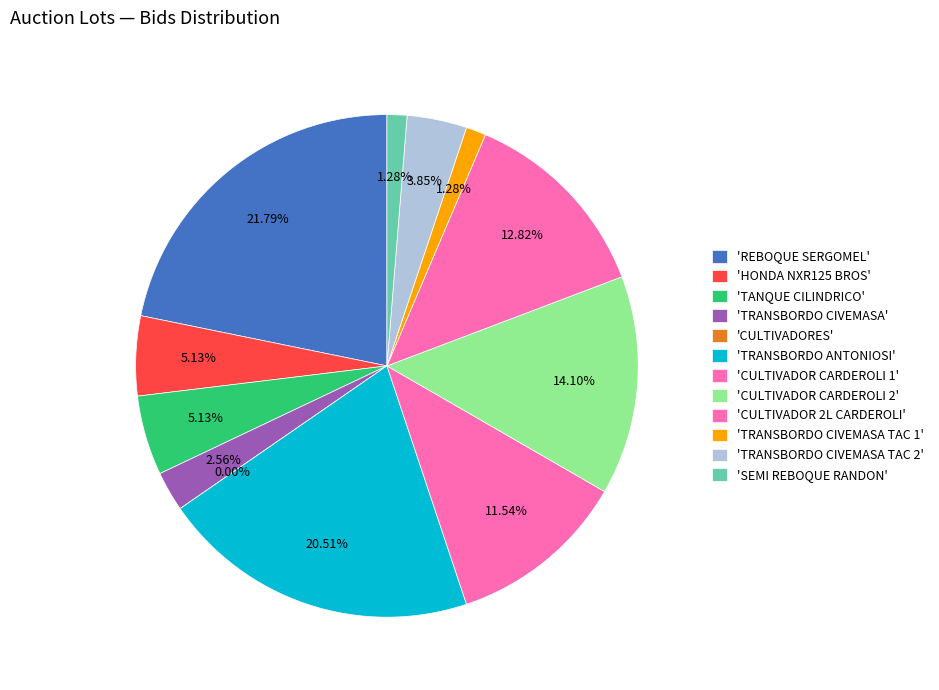

Count the number of slices in the pie.

12